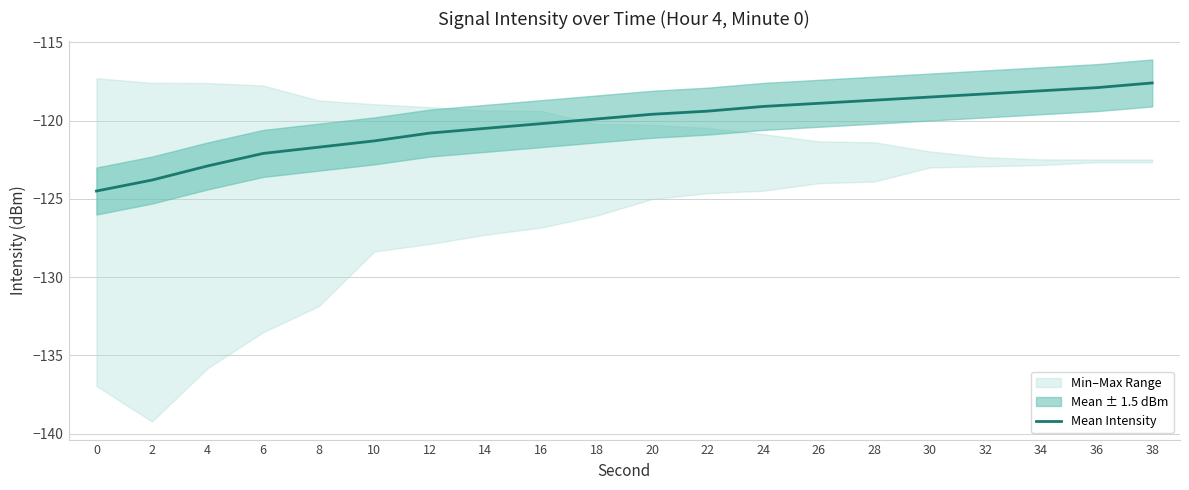

Which category has the highest value across all series?

38